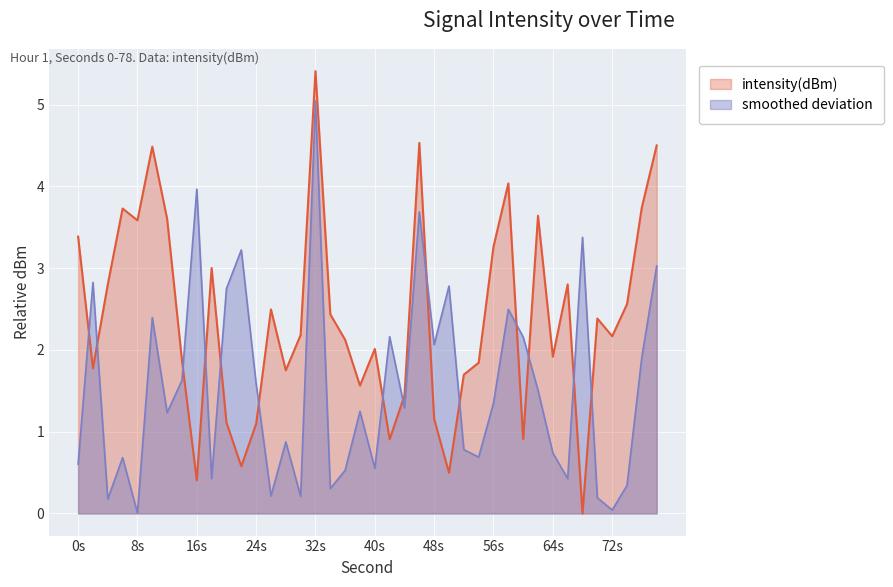

The value of intensity(dBm) at 24s is 1.5. True or false?

False